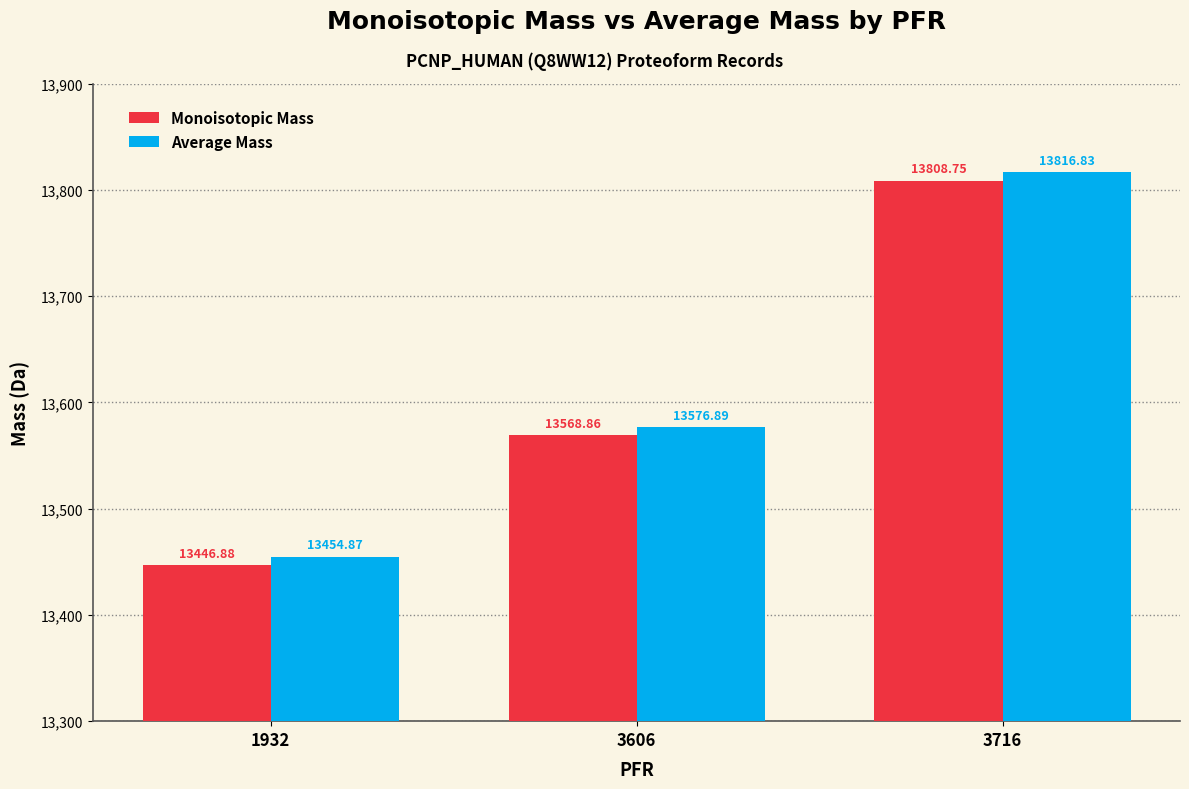

Rank the series by their maximum value, from highest to lowest.

Average Mass, Monoisotopic Mass